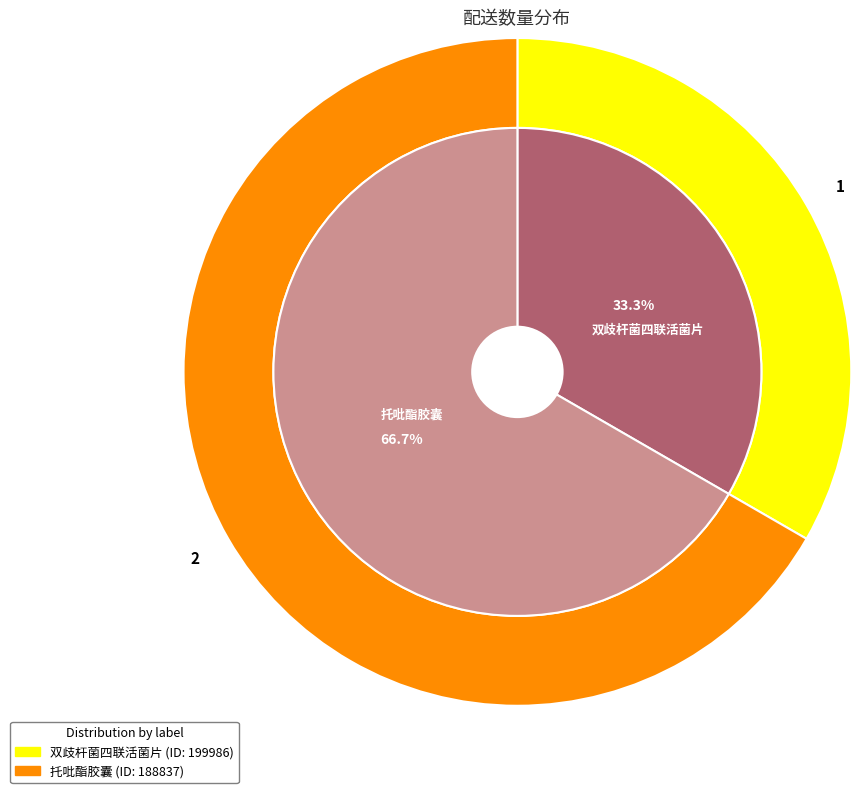

To the nearest percent, what is the combined percentage of 199986 and 188837?

100%